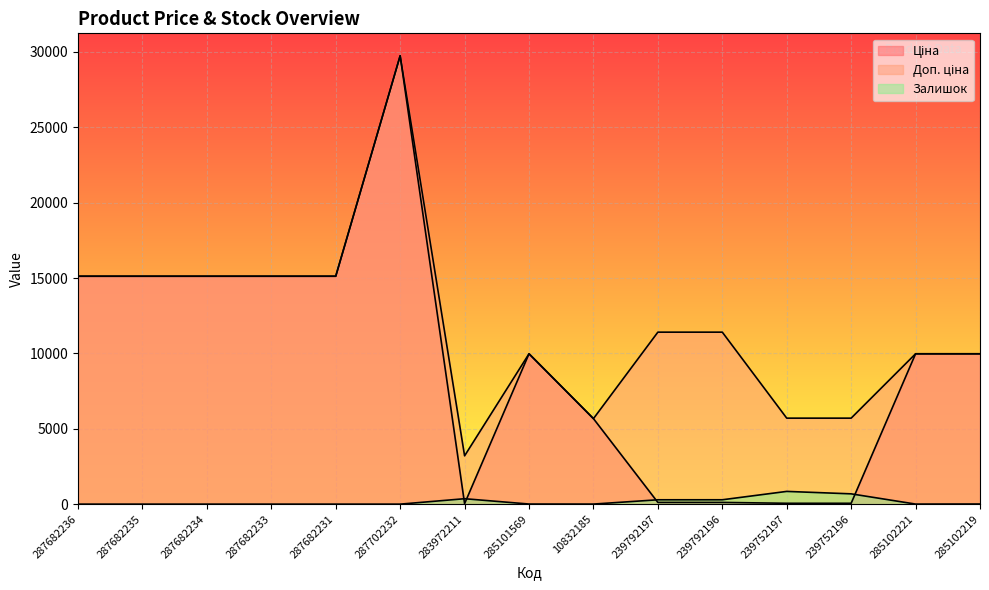

What is the spread (max minus min) of values at 287682233?

15120.0